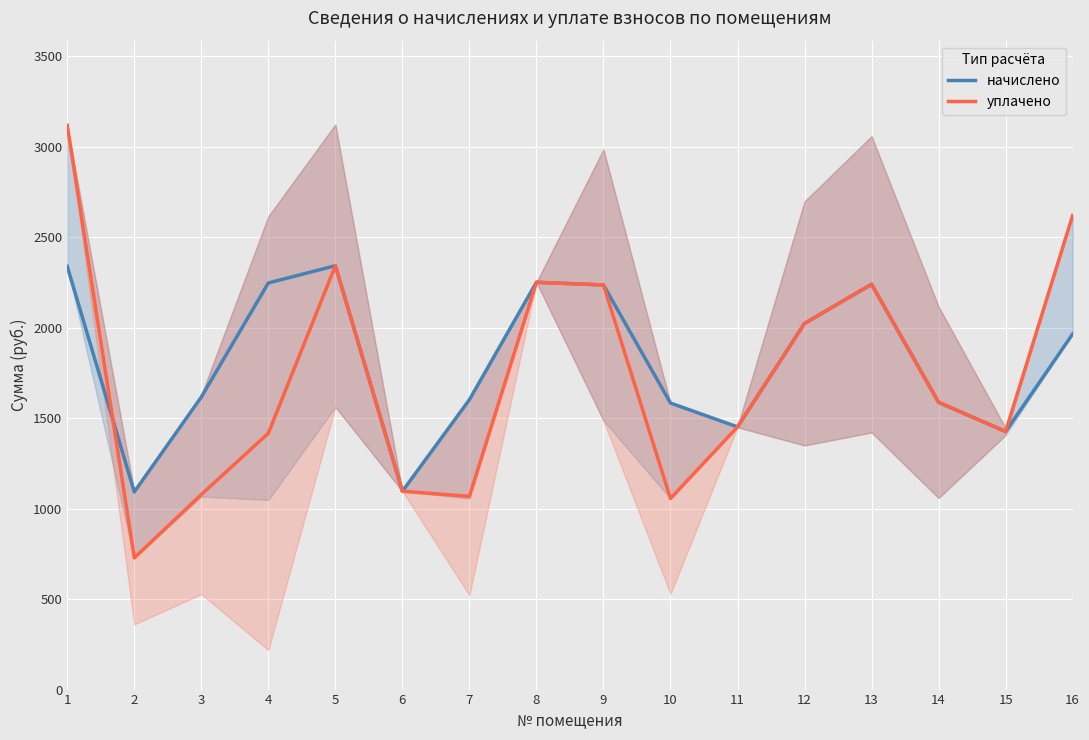

The value of уплачено at 3 is 1077.8. True or false?

True